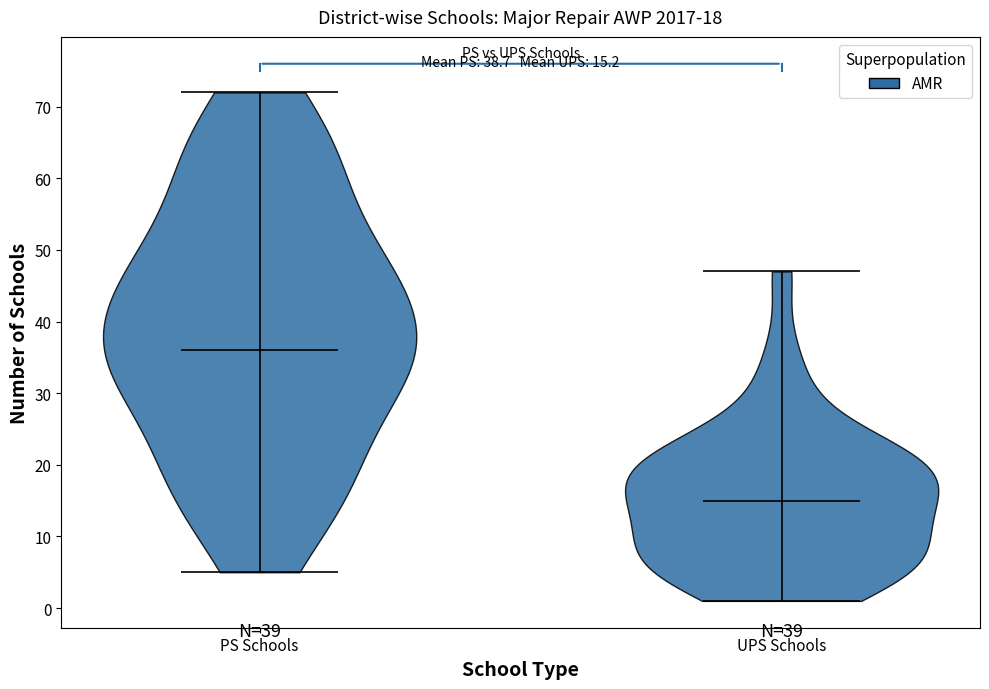

Which violin has the highest median line?

PS Schools